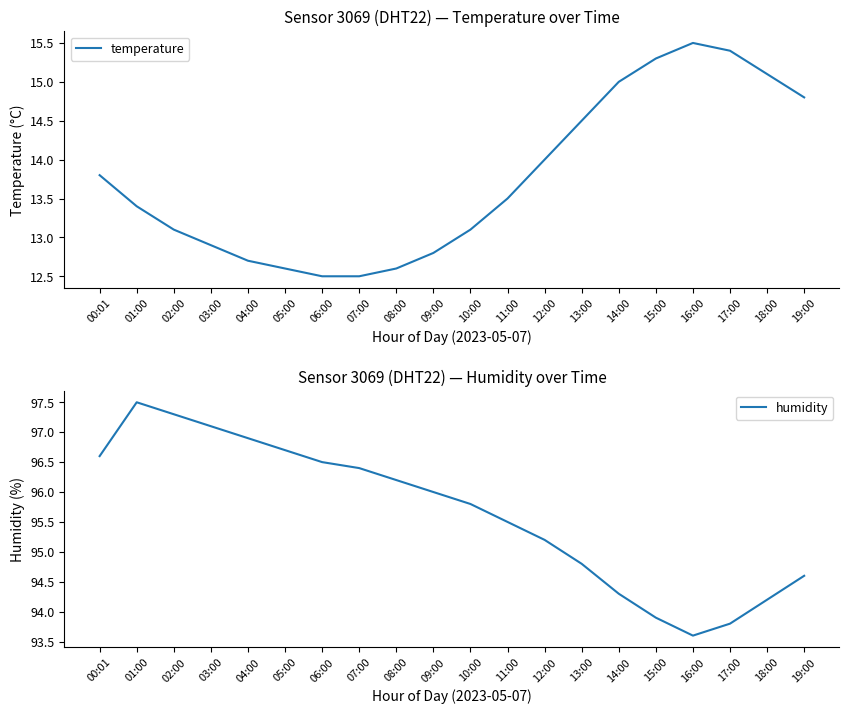

Which has a higher value, 14:00 or 16:00?

16:00